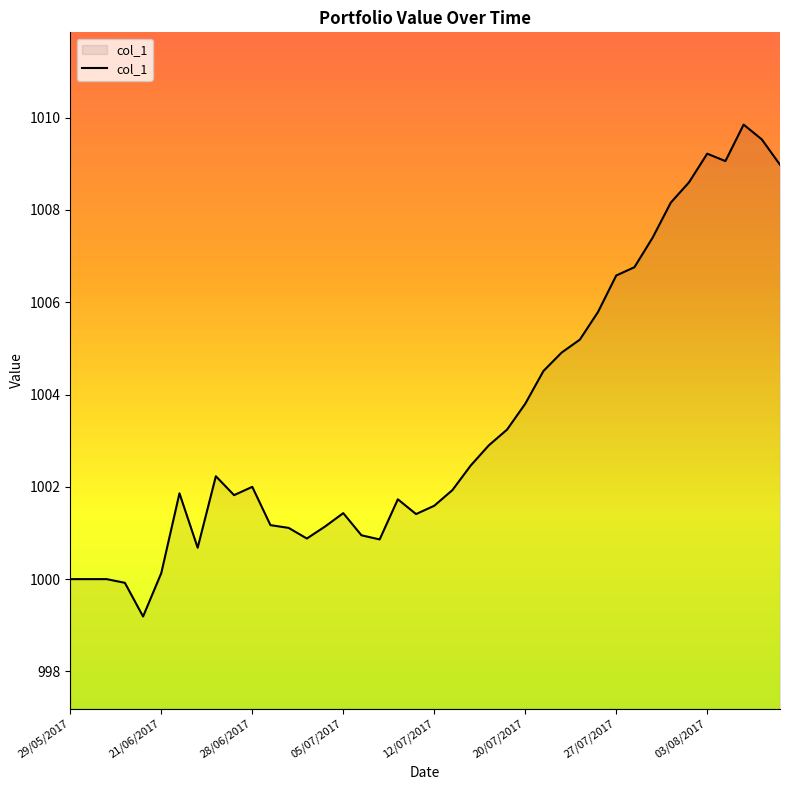

What is the greatest value displayed?

1009.9